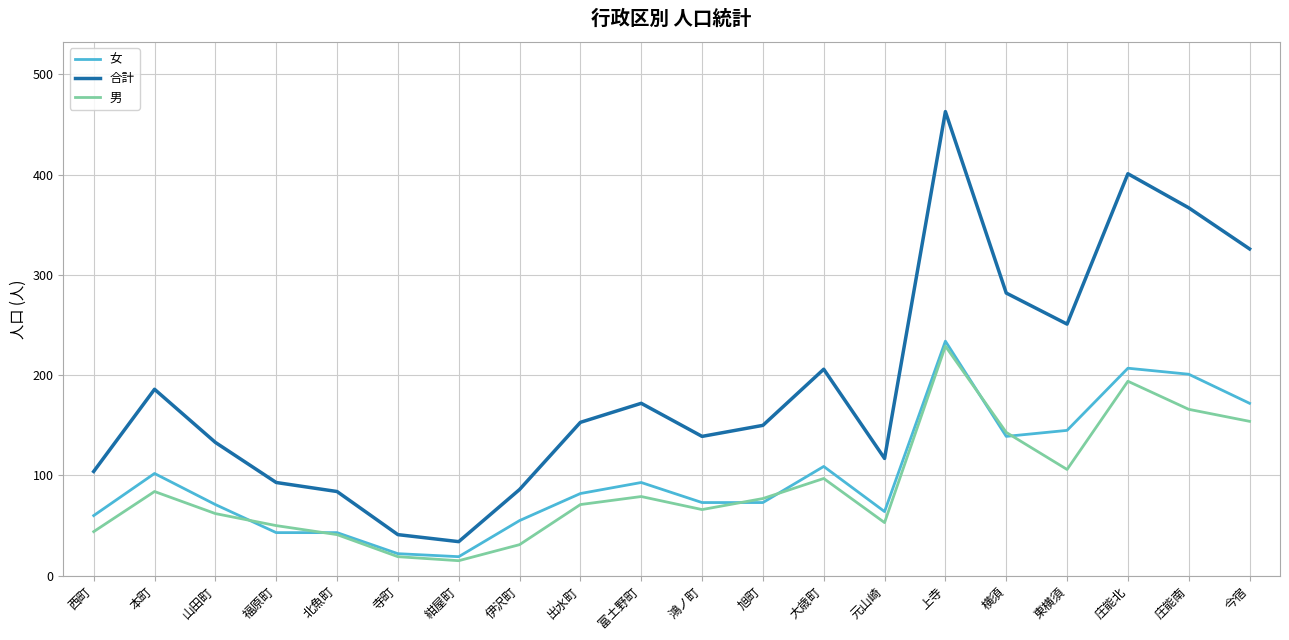

What is the sum of all 女 values?

2007